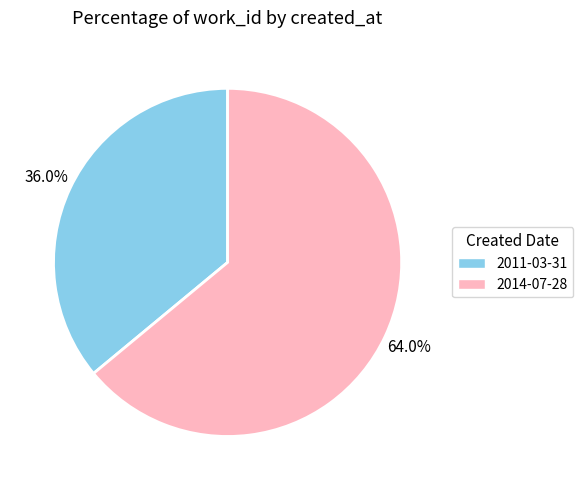

What percentage do 2011-03-31 and 2014-07-28 together represent?

100.0%